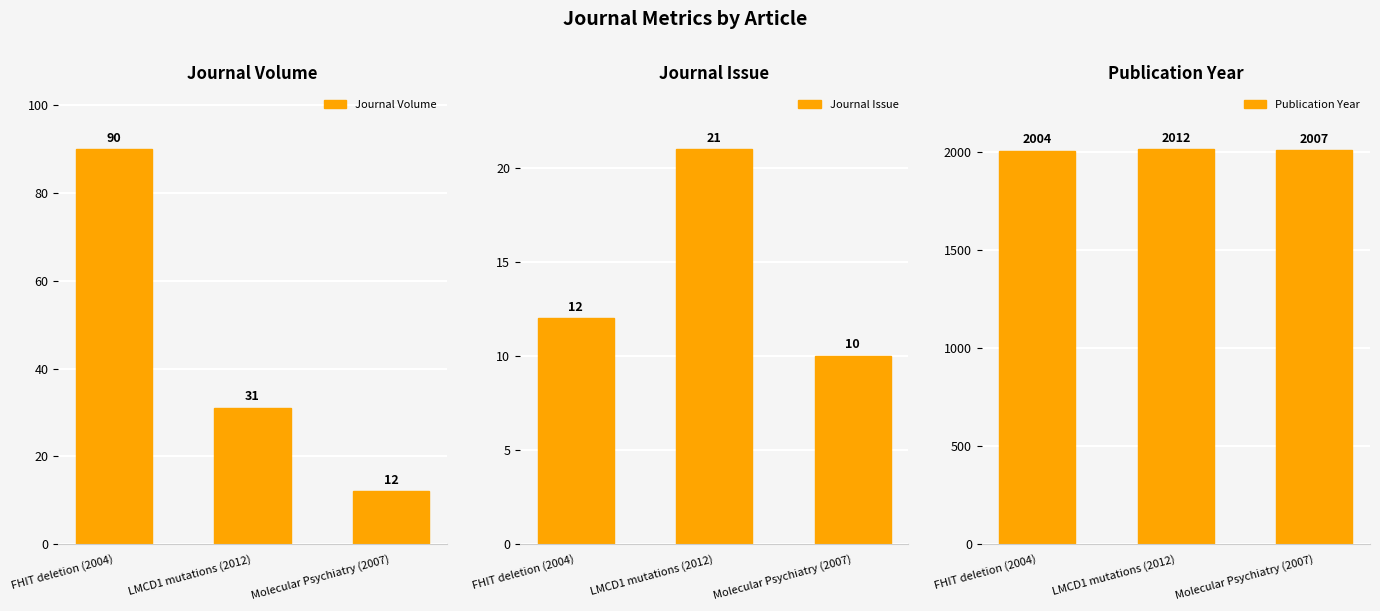

What is the total value across all series at Molecular Psychiatry (2007)?

2029